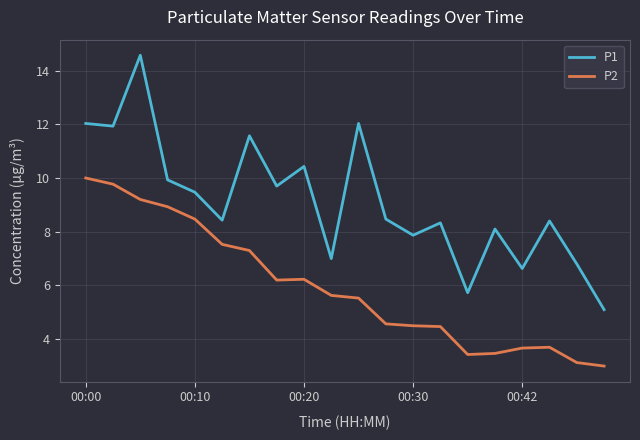

What is the difference between the maximum and minimum values in the P2 series?

7.0